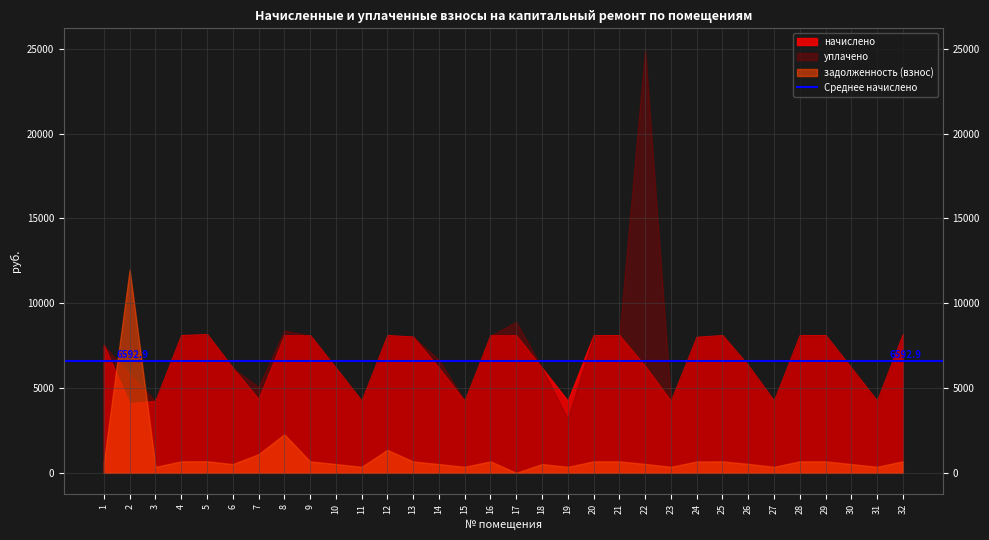

How many intersections are there between начислено and задолженность (взнос)?

2